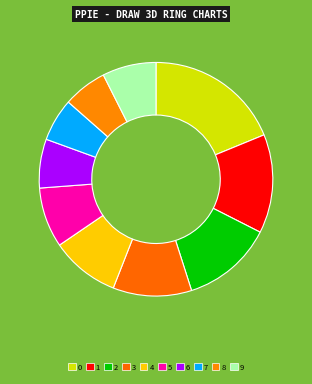

How many slices are in this pie chart?

10